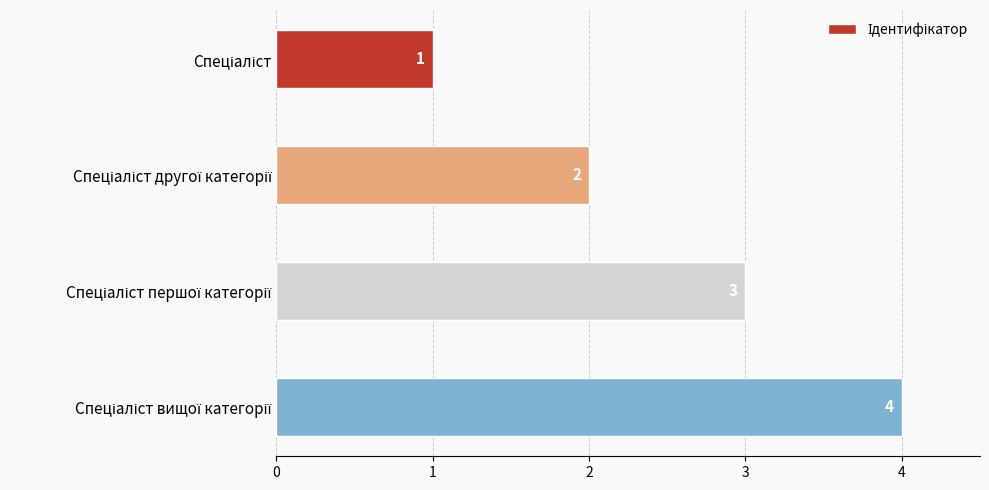

How many values are between 2 and 4?

3